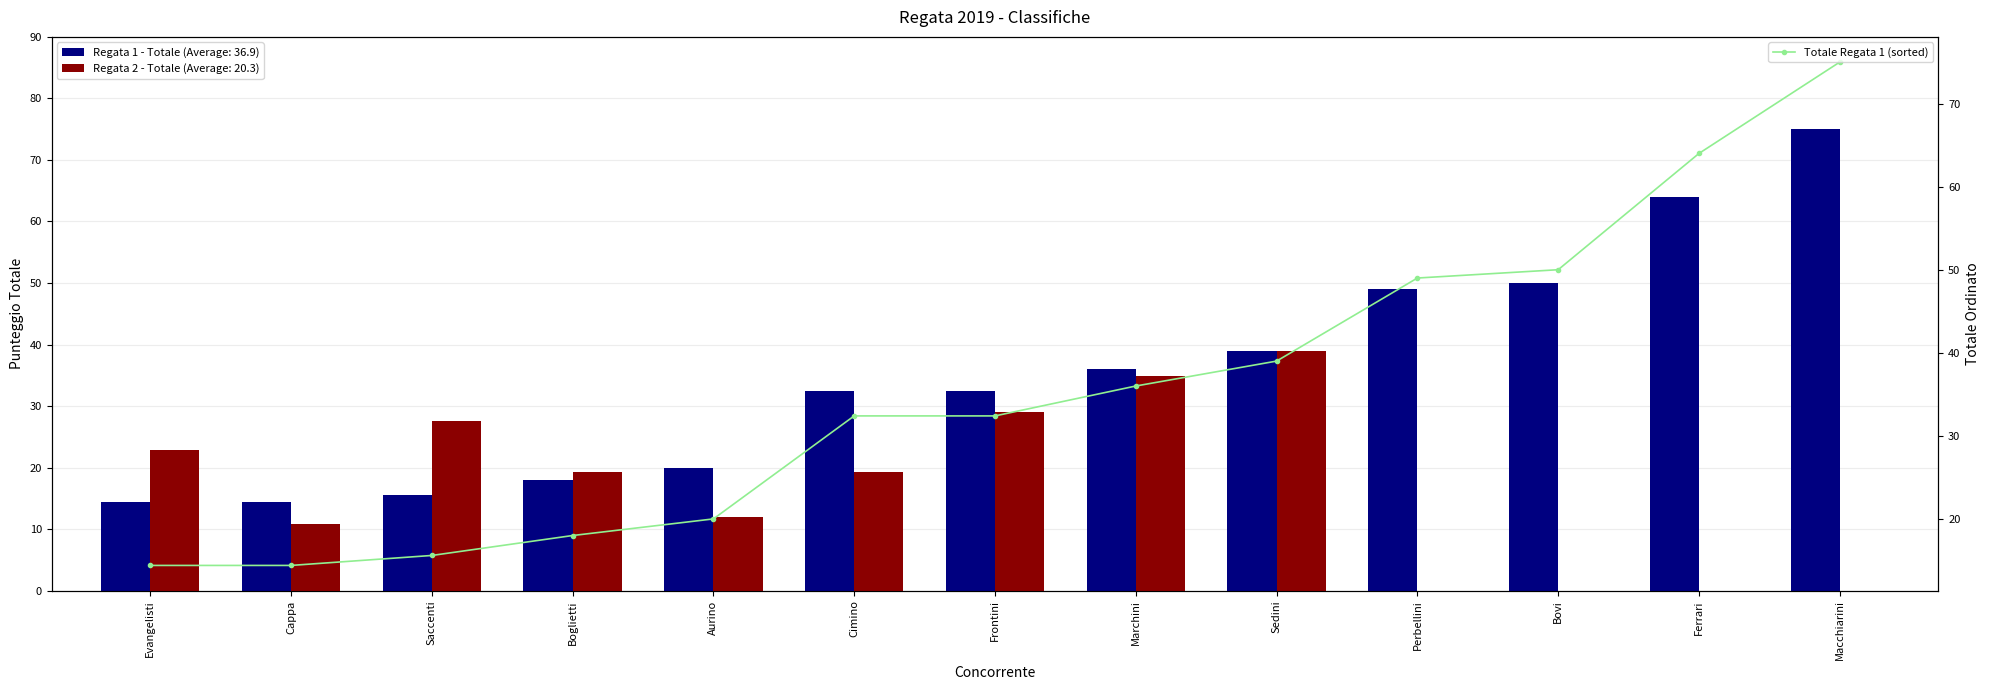

What is the change in value from Evangelisti to Boglietti?

+3.6